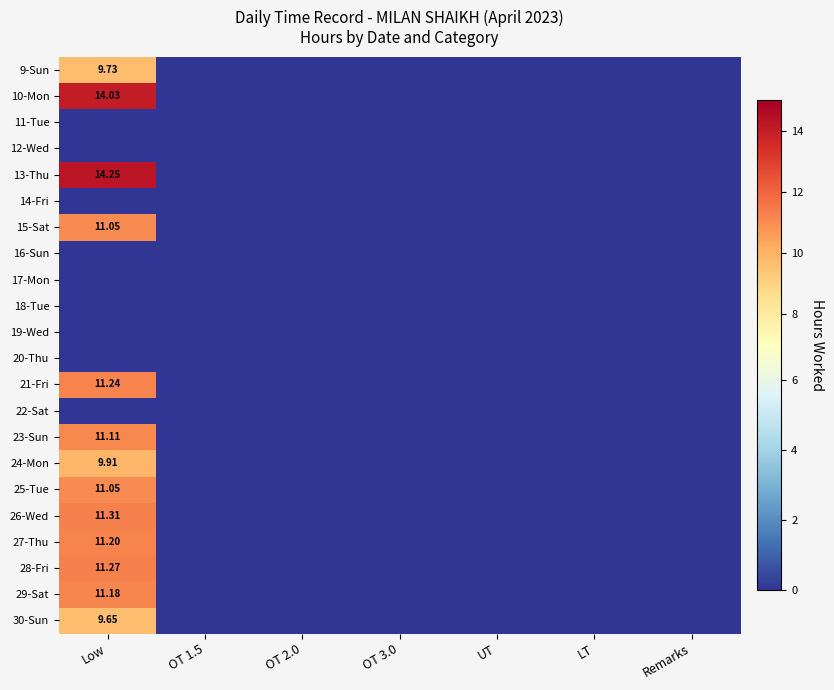

At which label is 23-Sun closest to 5?

OT 1.5